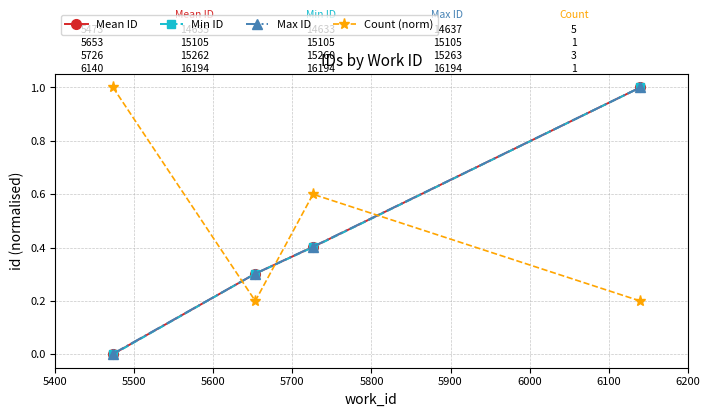

What is the greatest value displayed?

1.0